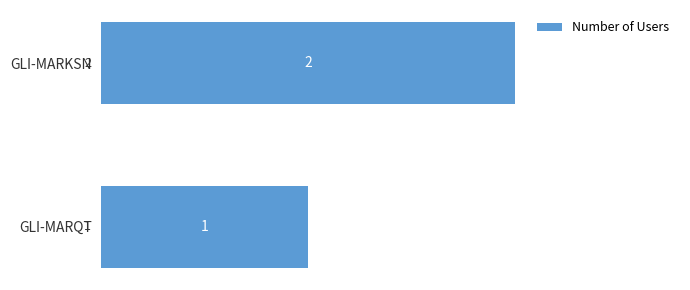

Does the chart contain stacked bars?

No